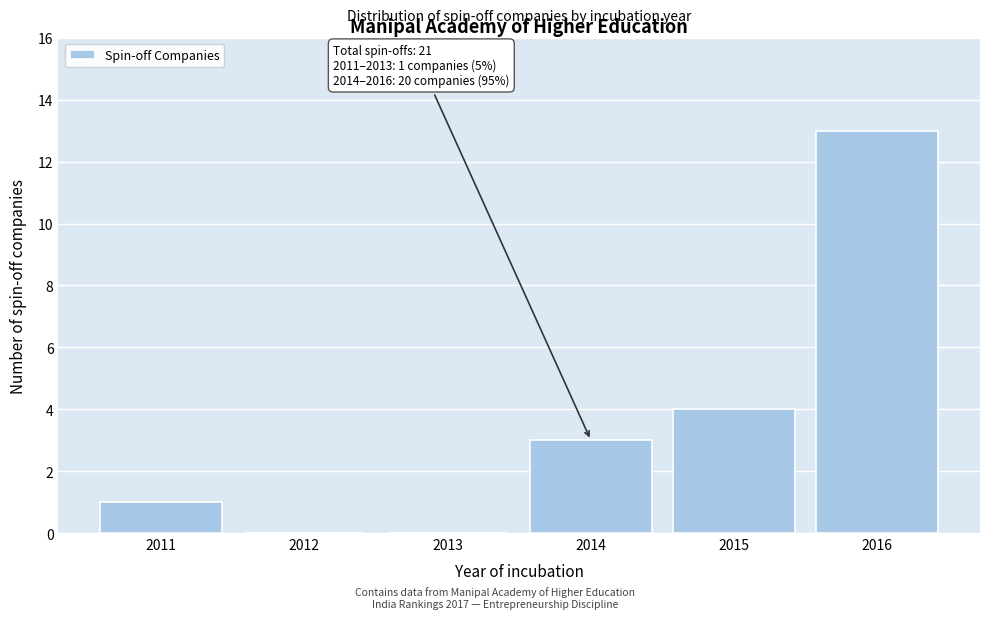

Over which range of the x-axis is the bar tallest?

2015.5 to 2016.5